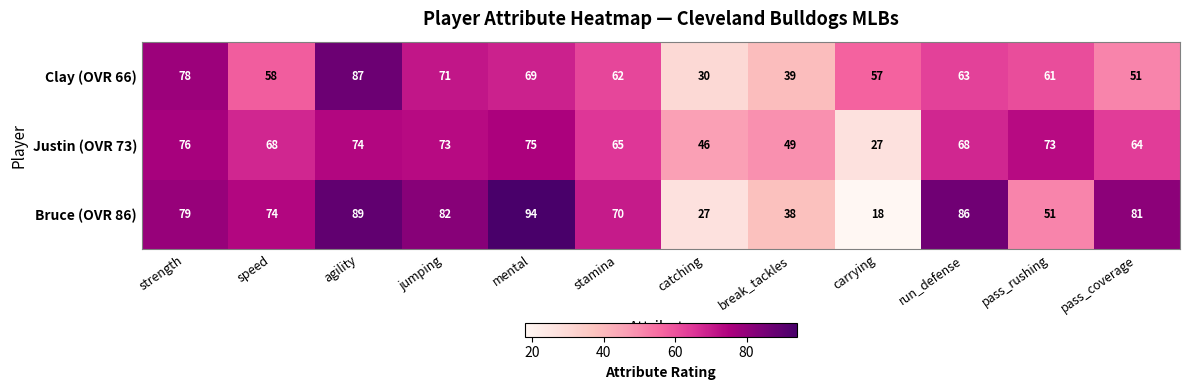

How many categories are shown in the chart?

12